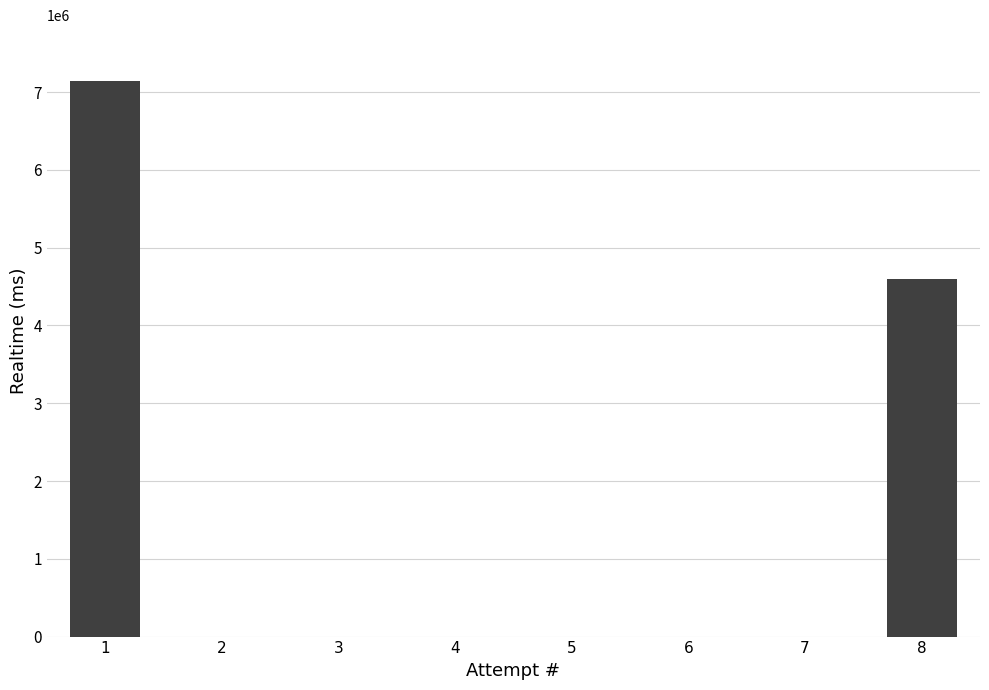

What is the greatest value displayed?

7146425